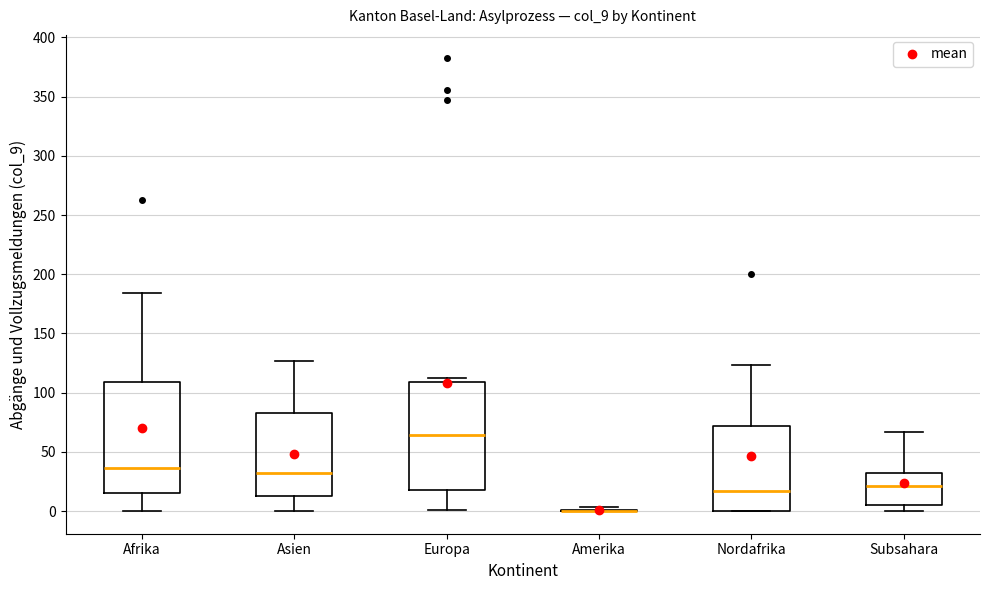

Reading left to right, transcribe this box plot: for each box, give where its median line is, the range the box spans, and where its two whiskers end, as read against the y-axis. The values are not printed on the chart, so give them approximately, as read against the axis.

Afrika: median 35, box 15 to 110, whiskers 0 to 185
Asien: median 35, box 15 to 85, whiskers 0 to 125
Europa: median 65, box 20 to 110, whiskers 0 to 110 (just above the box's upper edge)
Amerika: box collapsed to a line at 0, whiskers 0 to 5
Nordafrika: median 15, box 0 to 70, whiskers 0 to 125
Subsahara: median 20, box 5 to 30, whiskers 0 to 65